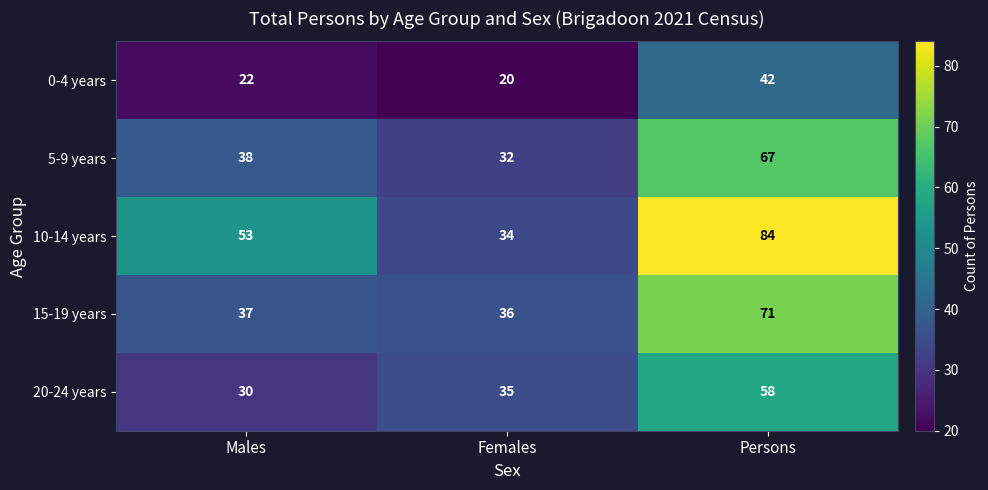

Which series has the largest total across all categories?

10-14 years